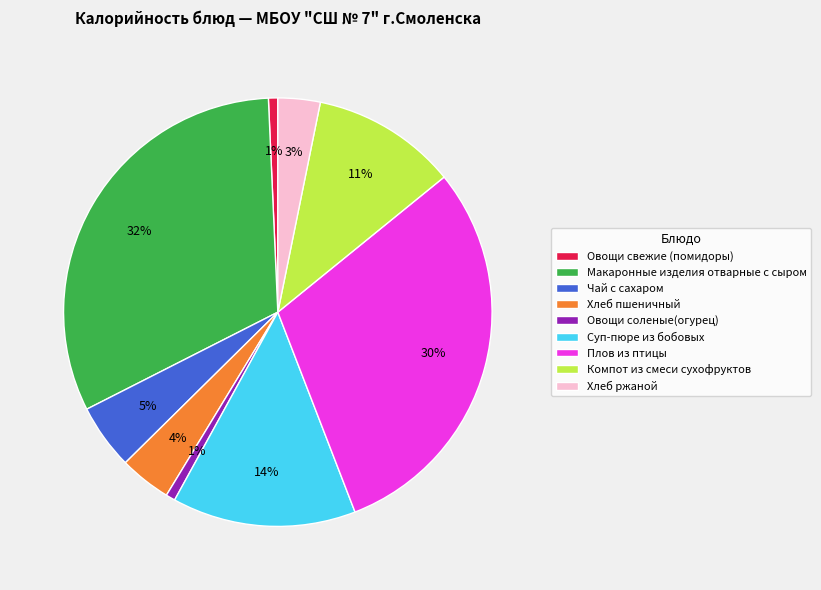

To the nearest percent, what percentage of the pie is Овощи соленые(огурец)?

1%